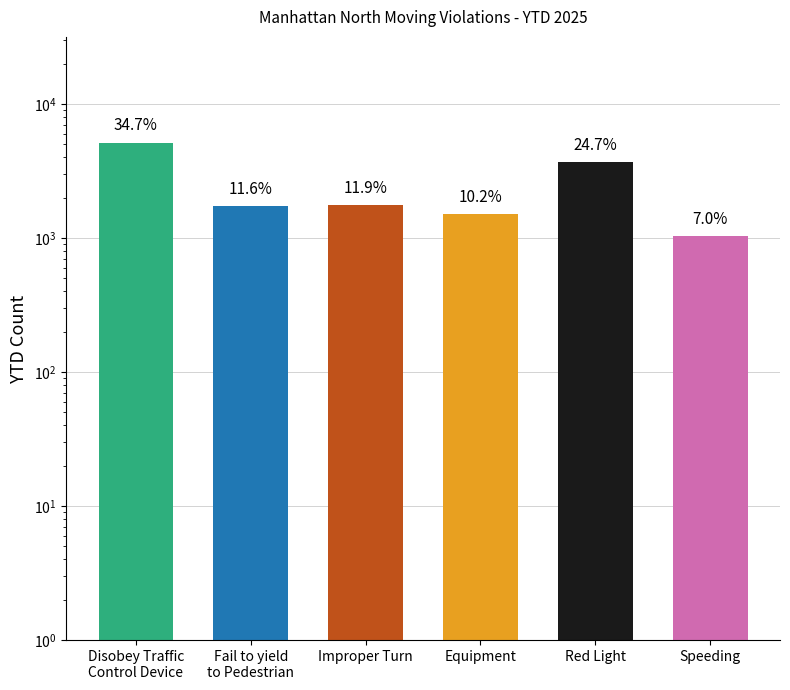

What is the change in value from Improper Turn to Speeding?

-723